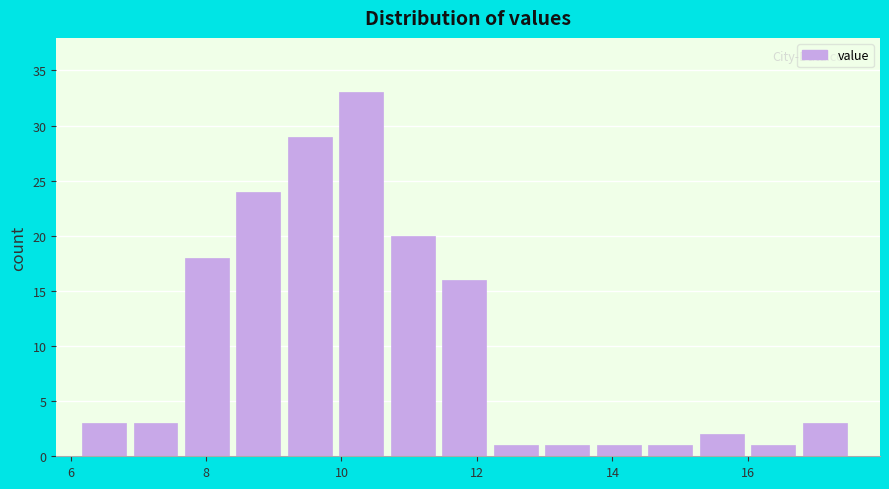

Read against the x-axis, roughly where is the centre of the tallest bar?

10.2